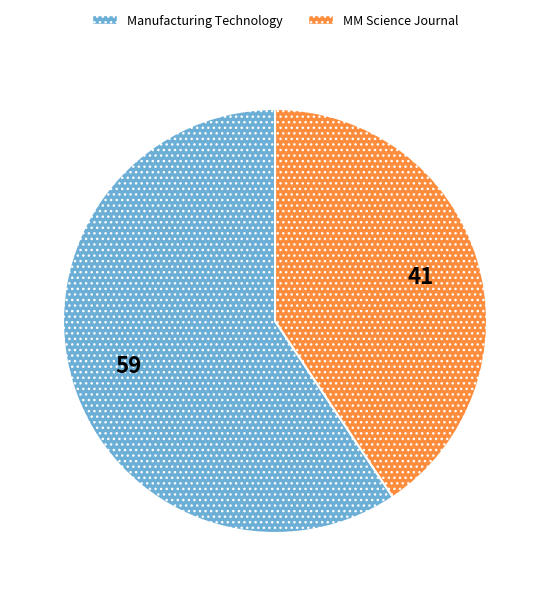

Rank the categories by value from lowest to highest.

MM Science Journal, Manufacturing Technology